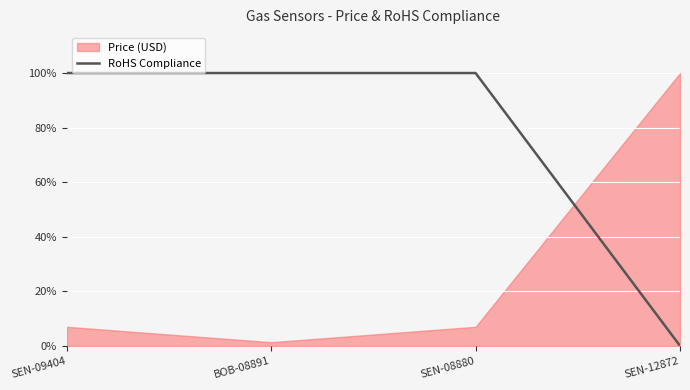

What position from the left is BOB-08891?

2